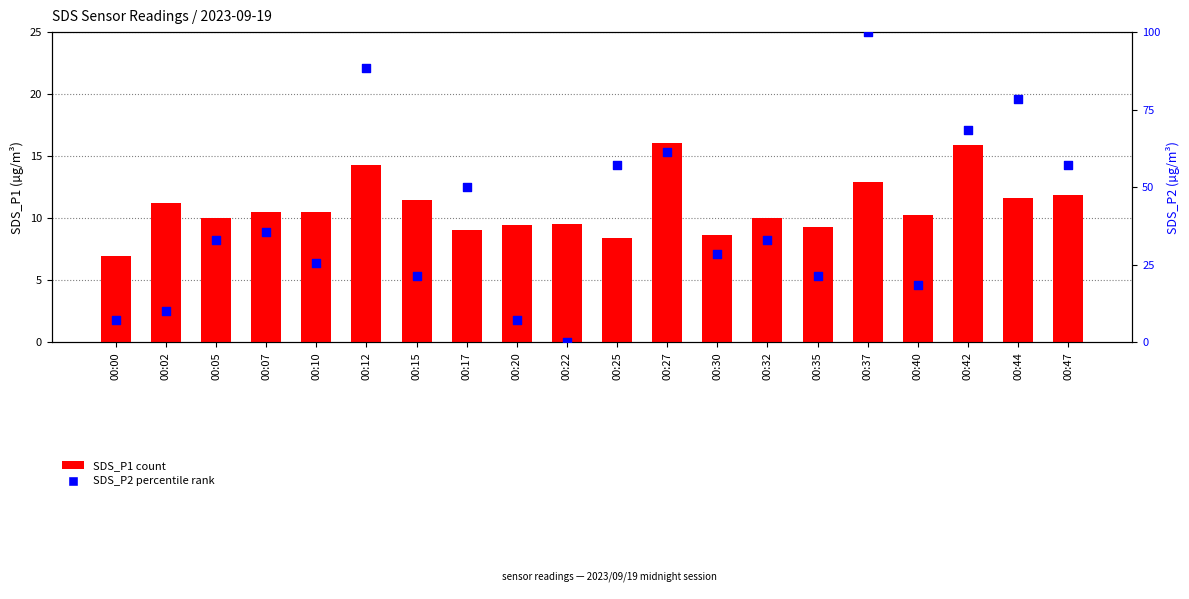

Which series contains the highest Y value?

SDS_P2 (percentile)